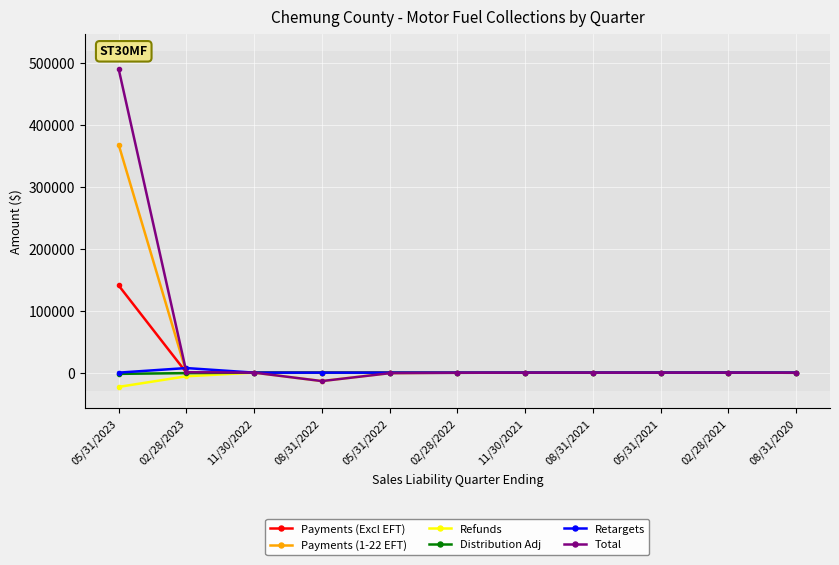

At which category does Retargets reach its first local peak?

02/28/2023